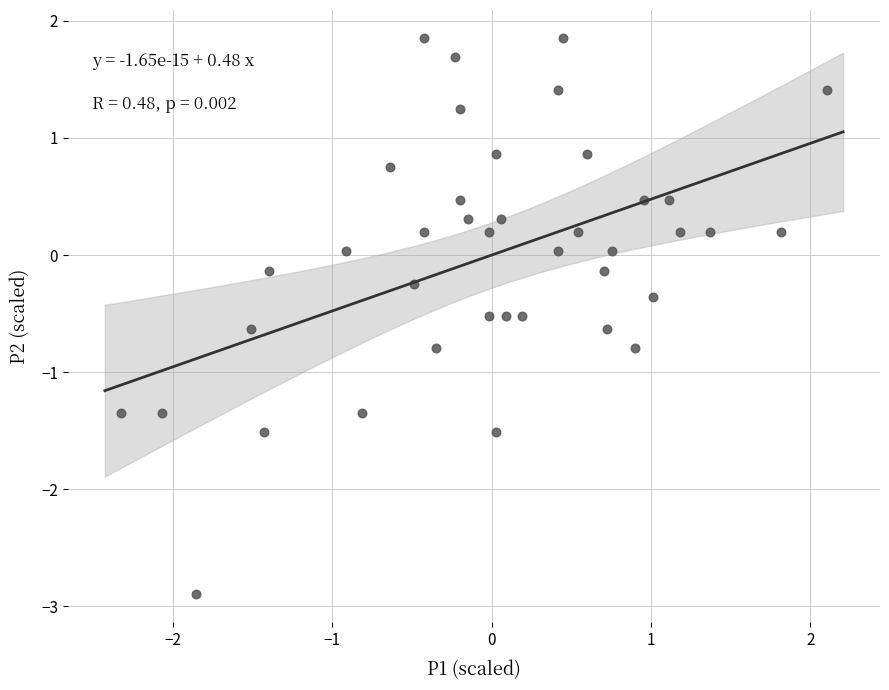

What is the range of Y values (max minus min)?

4.8